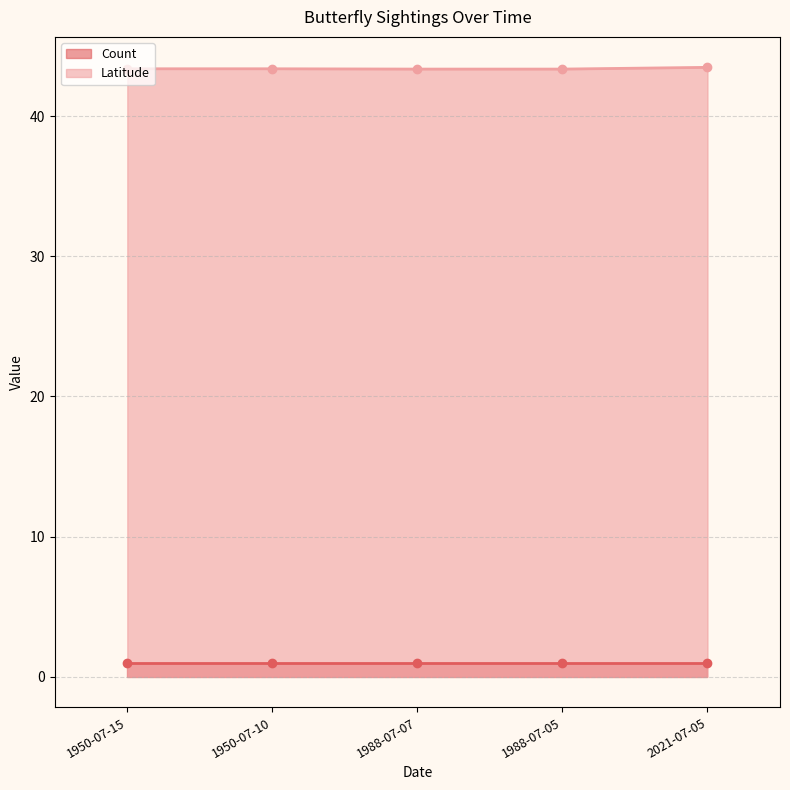

What is the value of the Latitude point at the 3rd from the left?

43.3